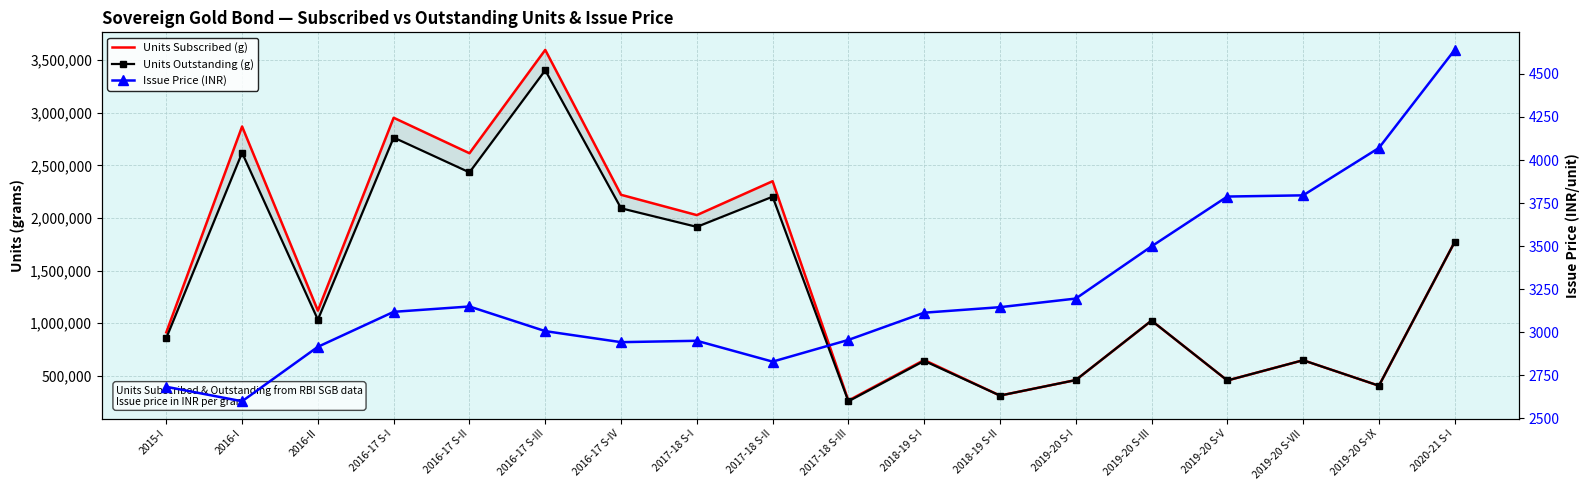

Is it true that Units Outstanding (g) equals 642164 at 2018-19 S-I?

True